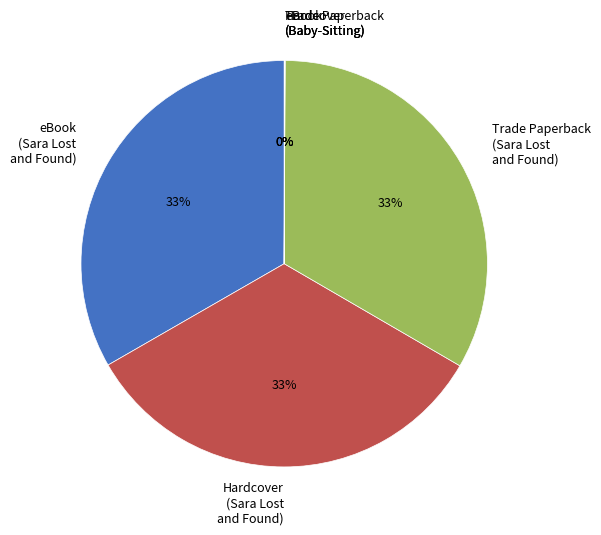

To the nearest percent, what is the difference between the largest and smallest slice percentages?

33%